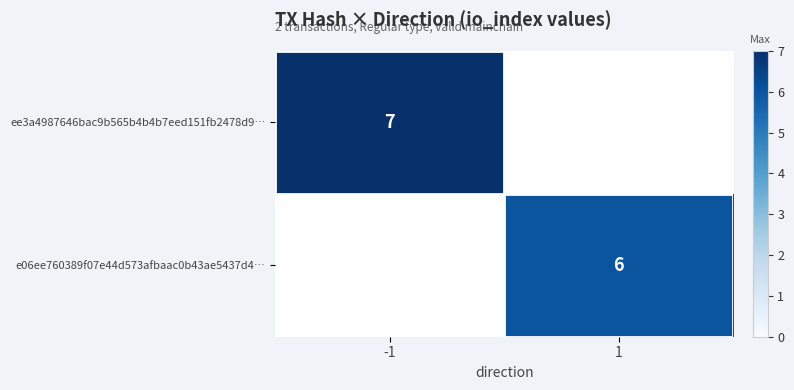

The e06ee760389f07e44d573afbaac0b43ae5437d4… series shows 2 at 1. True or false?

False